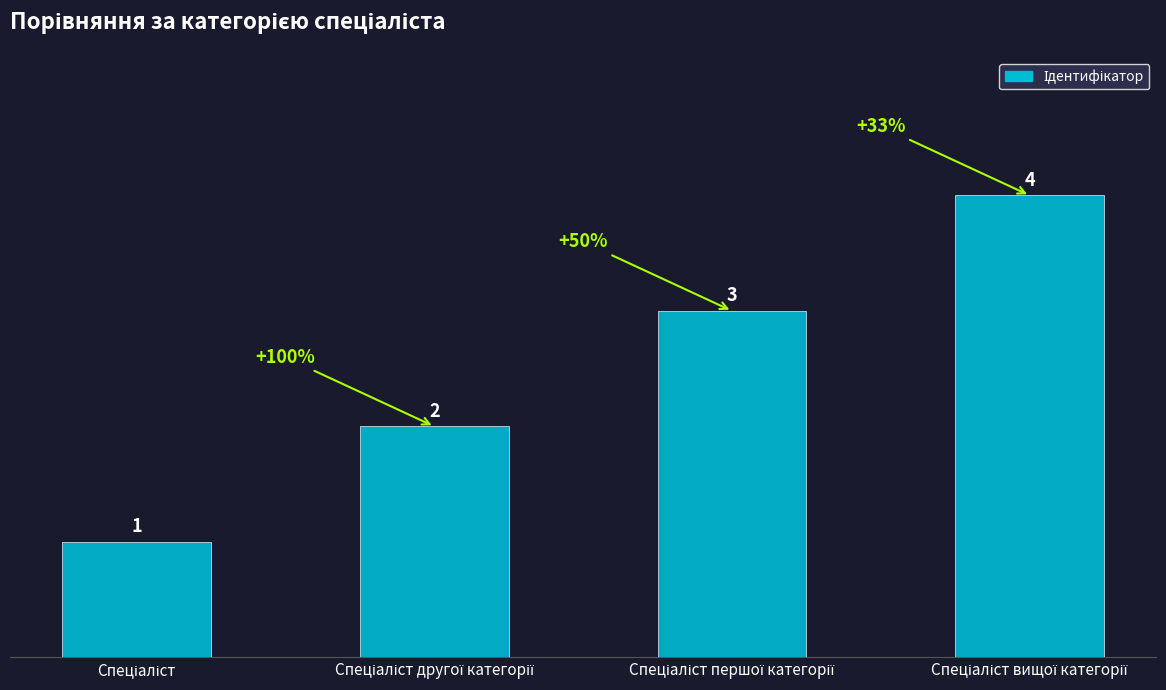

Does the chart contain any negative values?

No